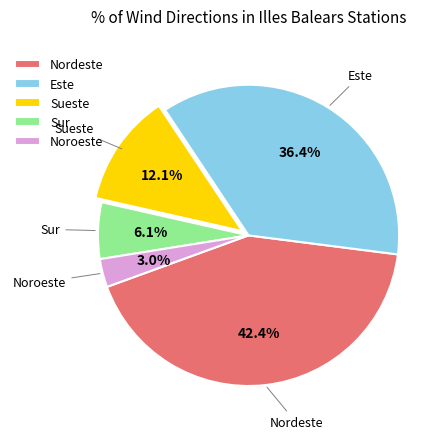

Which has a higher value, Noroeste or Este?

Este